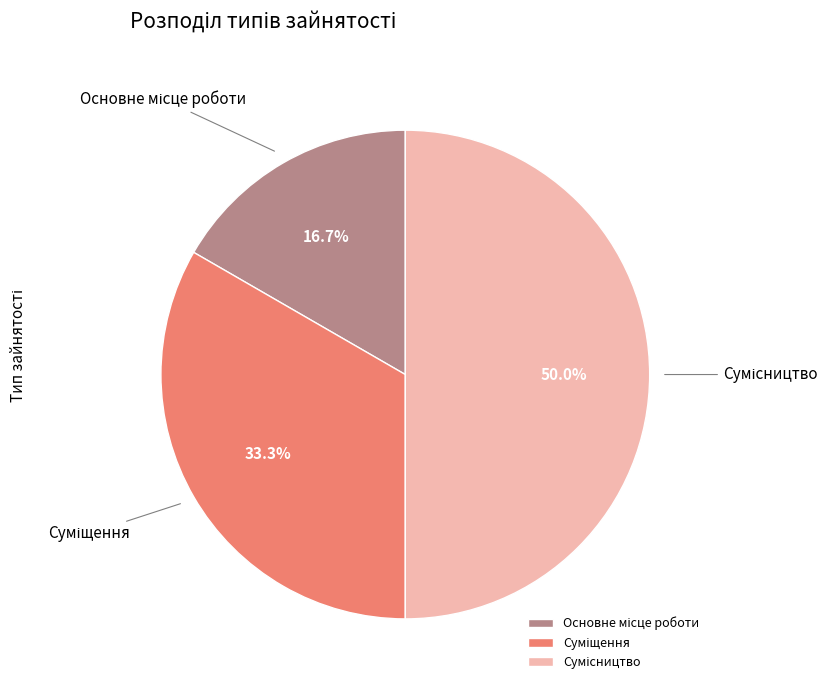

What is the change in value from Основне місце роботи to Суміщення?

+1